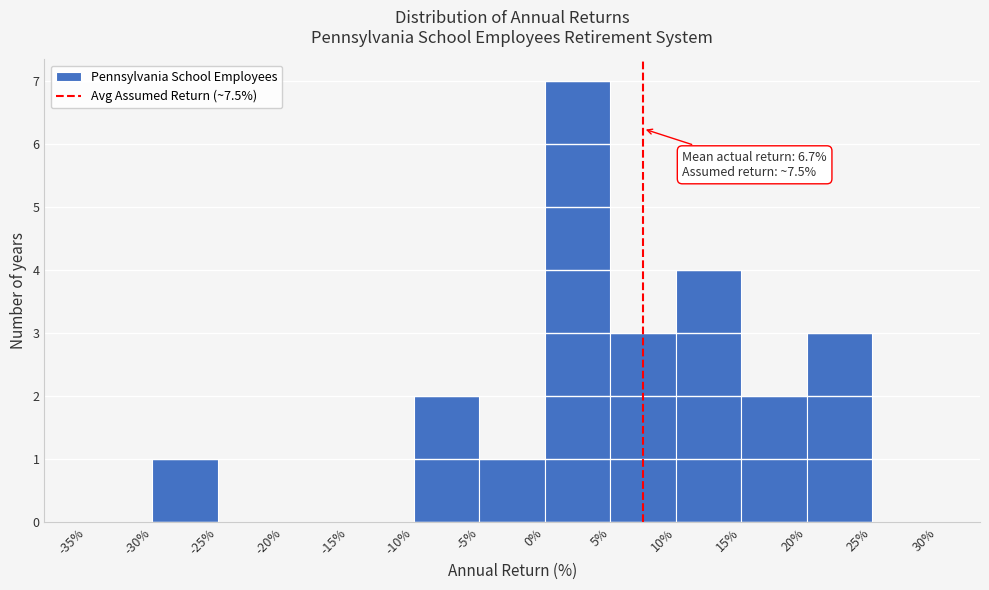

Over which range of the x-axis is the bar tallest?

0% to 5%